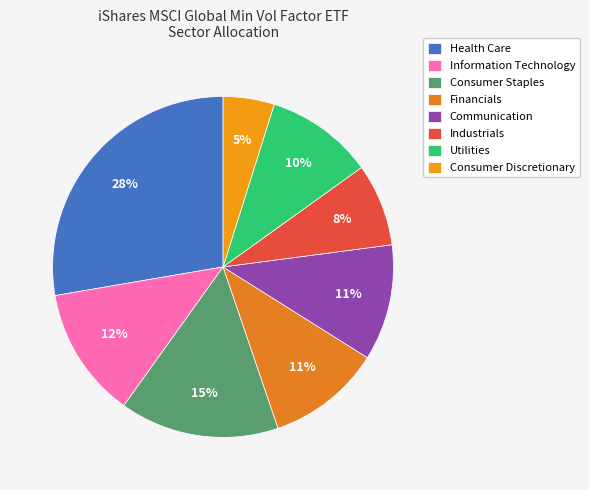

Count the number of slices in the pie.

8